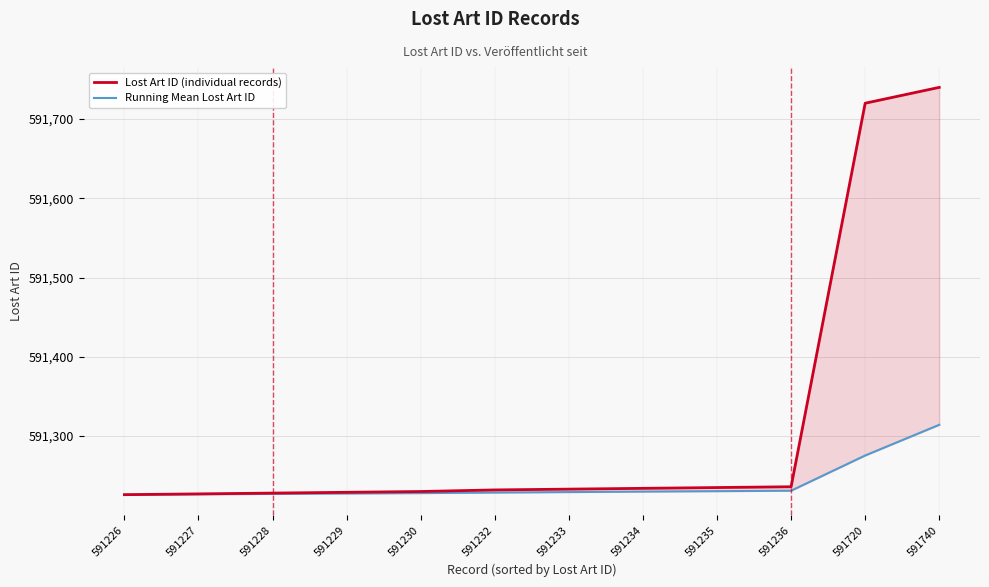

Reading left to right, list all the values displayed in this chart.

Lost Art ID (individual records): 591226=591226.0	591227=591227.0	591228=591228.0	591229=591229.0	591230=591230.0	591232=591232.0	591233=591233.0	591234=591234.0	591235=591235.0	591236=591236.0	591720=591720.0	591740=591740.0
Running Mean Lost Art ID: 591226=591226.0	591227=591226.5	591228=591227.0	591229=591227.5	591230=591228.0	591232=591228.7	591233=591229.3	591234=591229.9	591235=591230.4	591236=591231.0	591720=591275.5	591740=591314.2